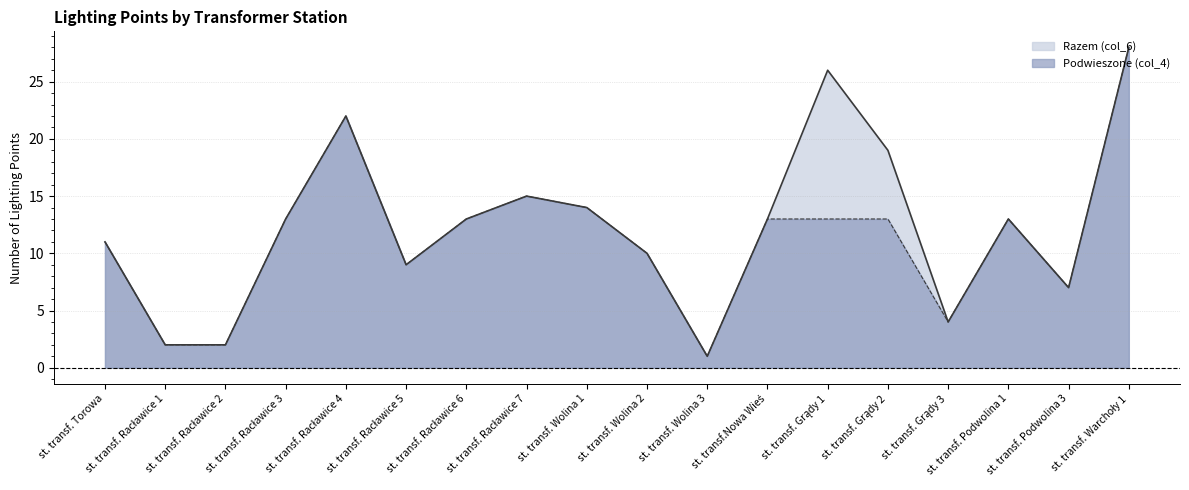

How many series are shown in this chart?

2